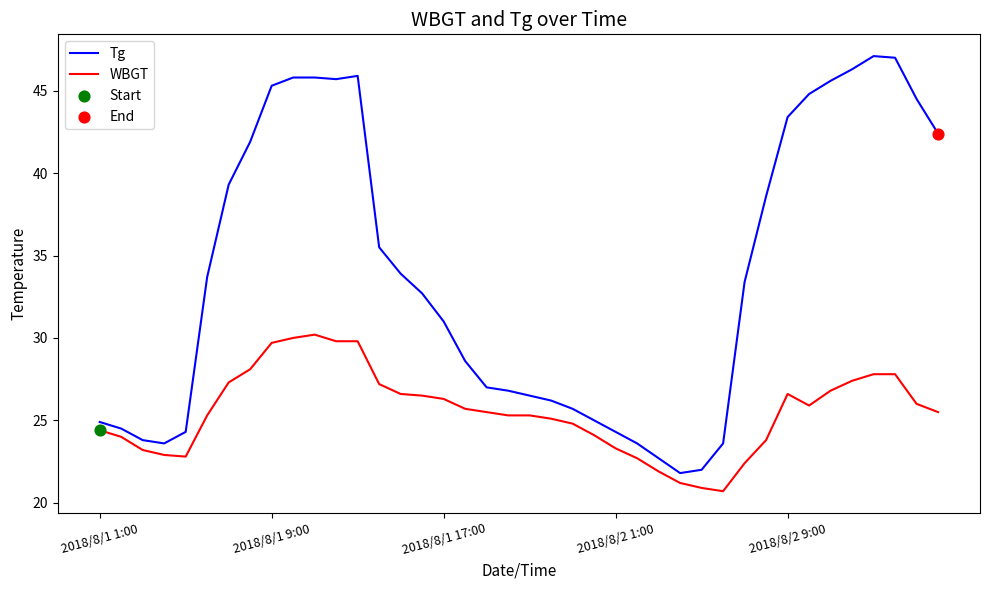

Which series has the largest total across all categories?

Tg